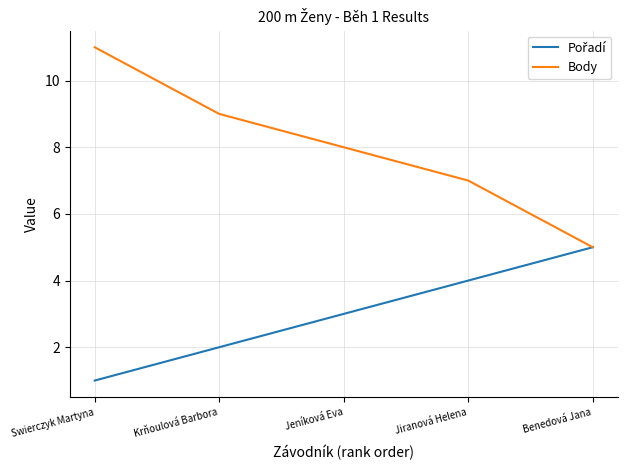

Is it true that Body equals 9 at Krňoulová Barbora?

True